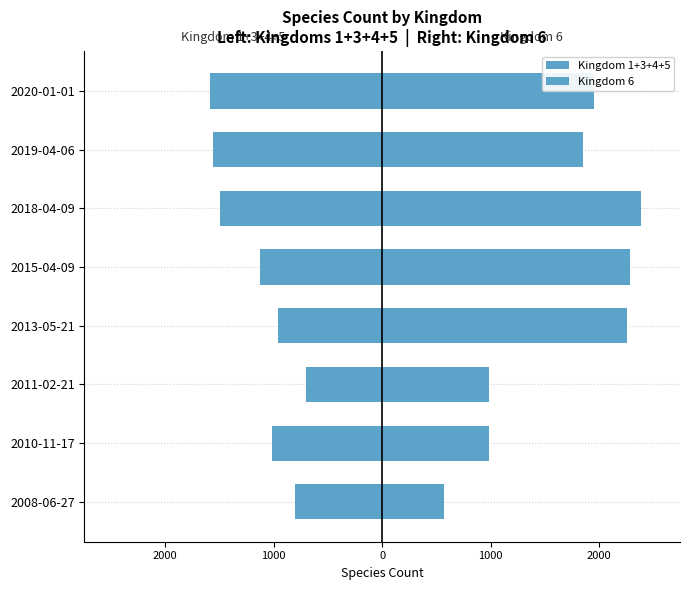

How many bars are there in total?

16